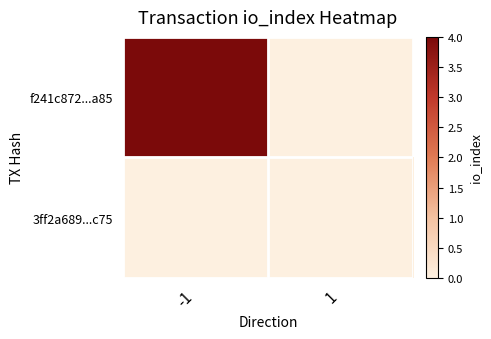

List the series in order of their peak value, highest first.

f241c872...a85, 3ff2a689...c75